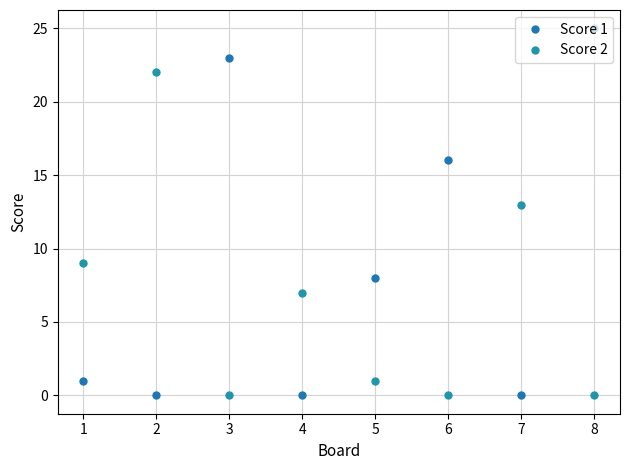

Which category has the highest value in the Score 2 series?

2